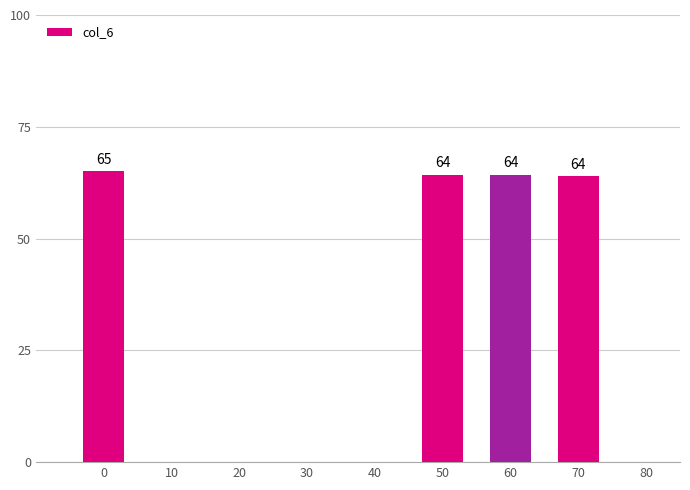

What is the value of the 3rd bar from the left?

64.3